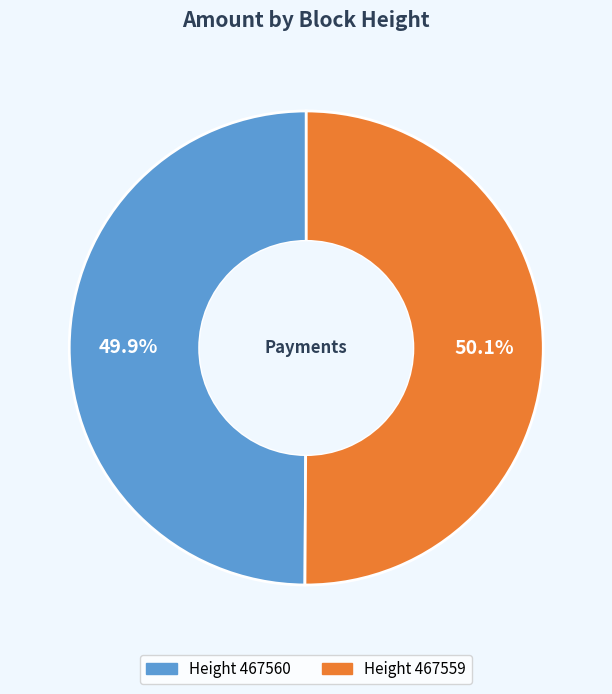

Is there any slice that represents more than half of the pie?

Yes